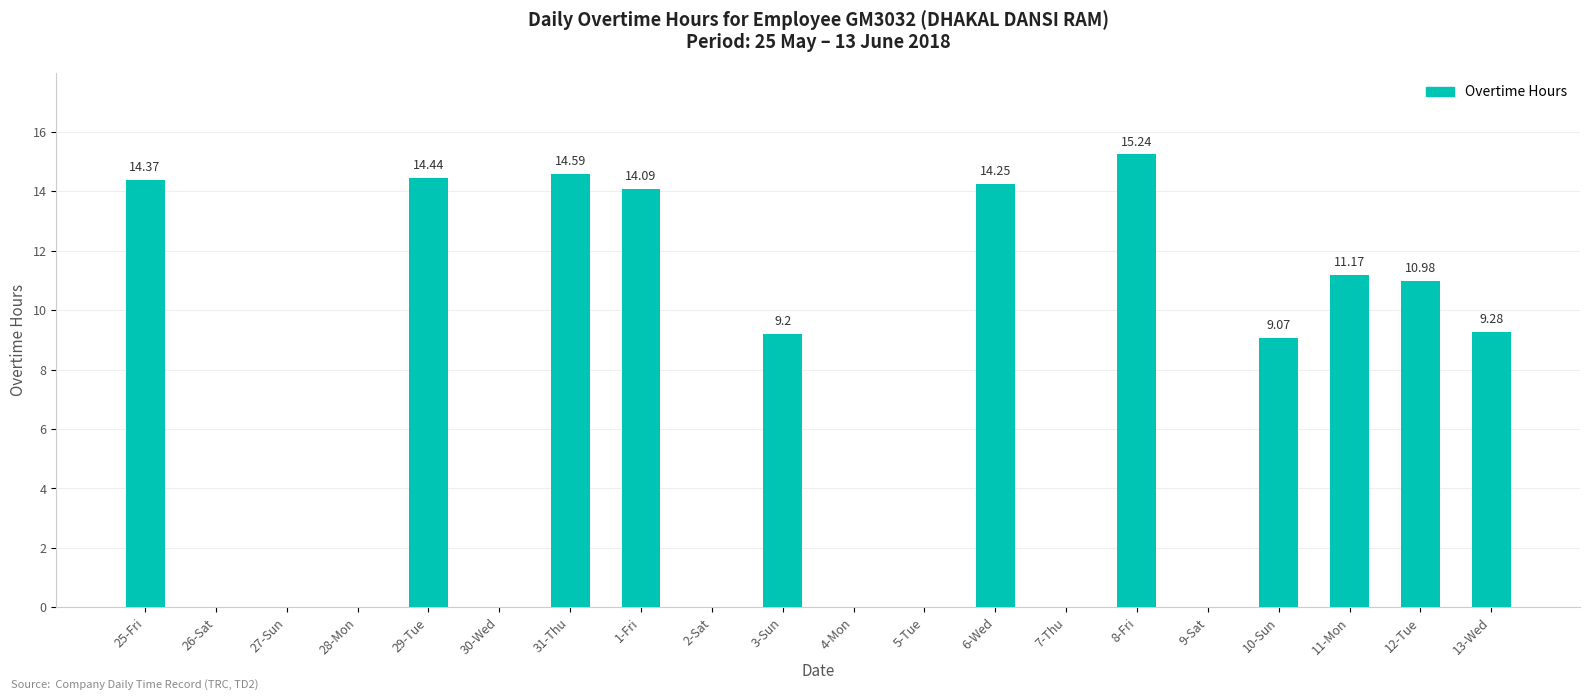

What is the maximum value shown in the chart?

15.2